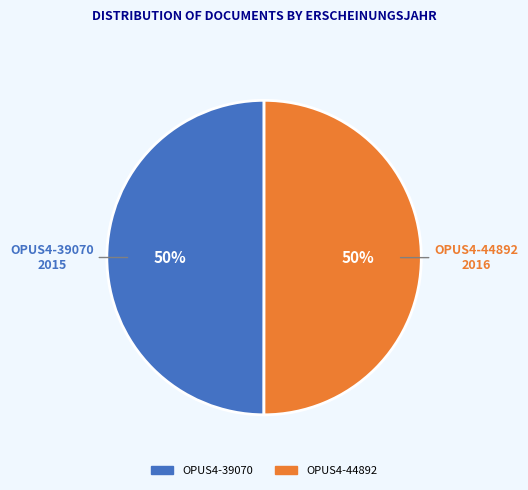

The OPUS4-44892 slice represents 50% of the pie. True or false?

True